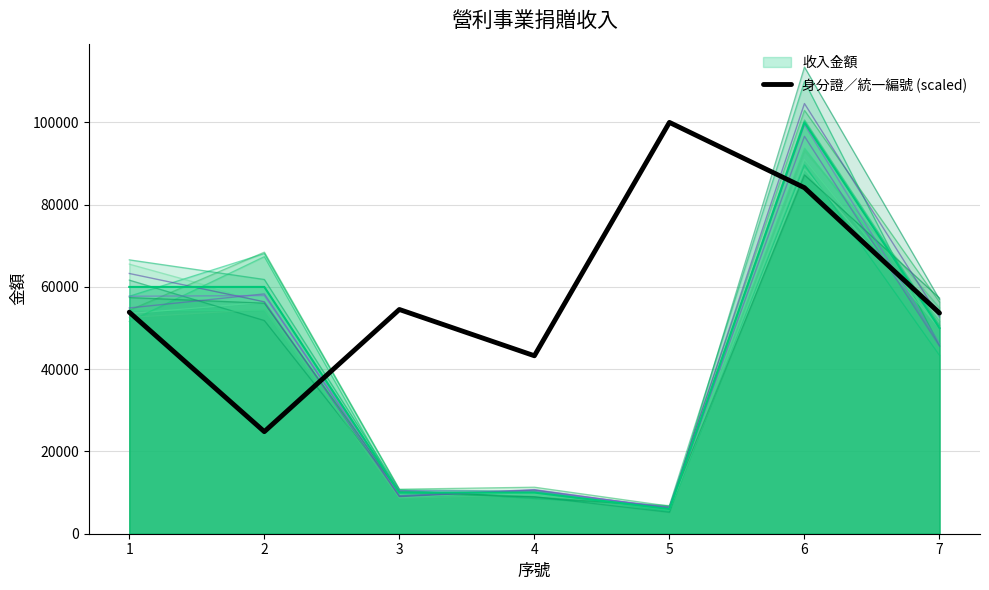

Reading left to right, transcribe all the data shown in this chart.

53857.4	24815.0	54515.0	43264.7	100000.0	84119.7	53649.6